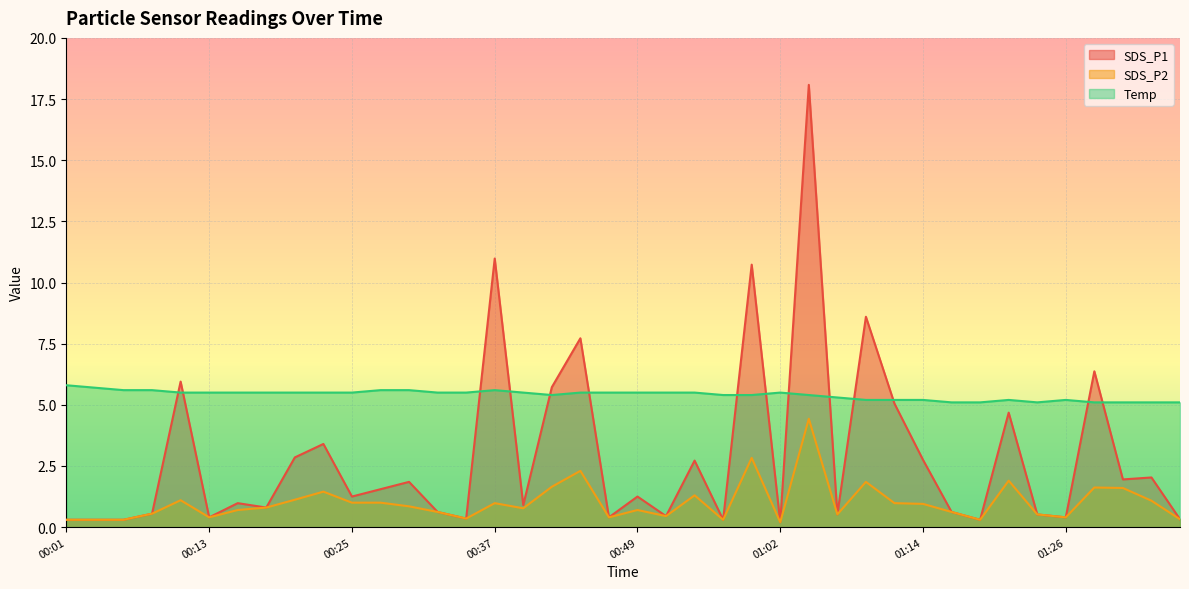

True or false: SDS_P1 and Temp intersect in this chart.

True